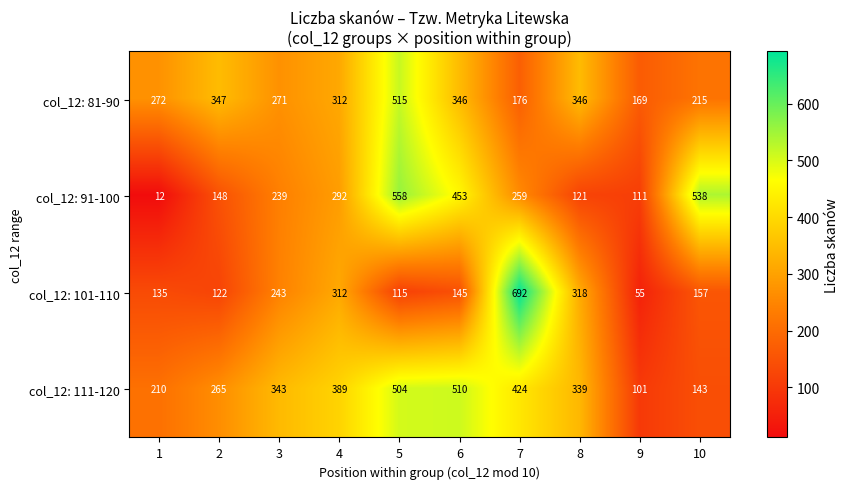

What is the difference between the maximum and minimum values in the col_12: 101-110 series?

637